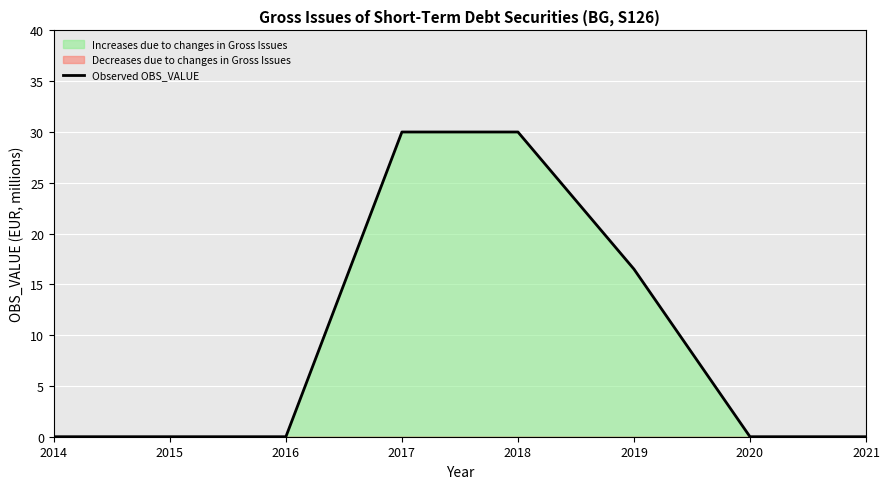

Rank the categories by value from highest to lowest.

2017, 2018, 2019, 2014, 2015, 2016, 2020, 2021